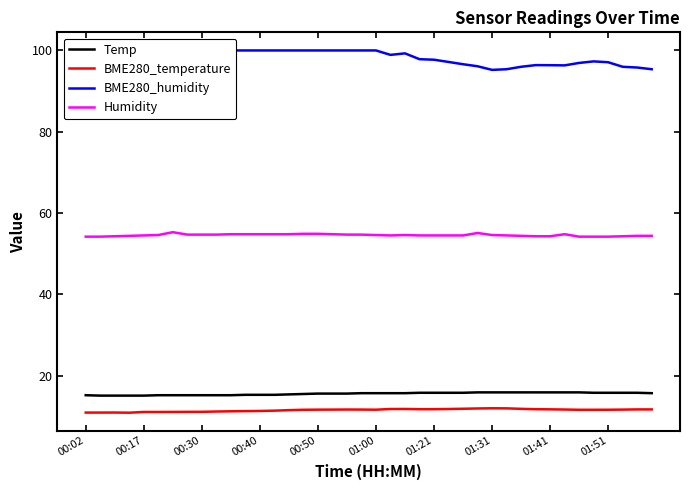

True or false: Humidity and Temp intersect in this chart.

False